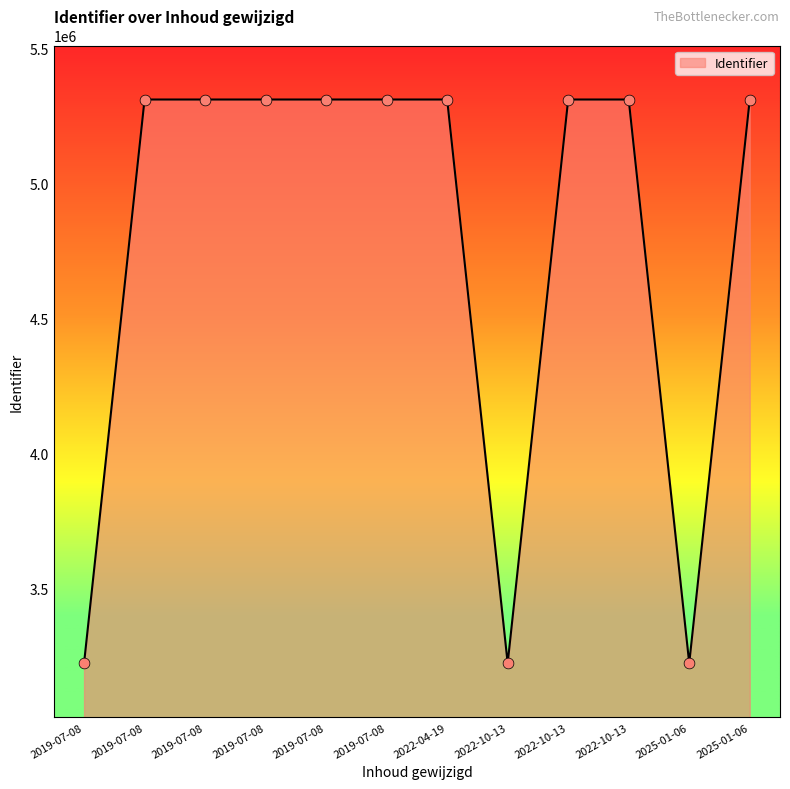

Which has a higher value, 2019-07-08 or 2019-07-08?

2019-07-08